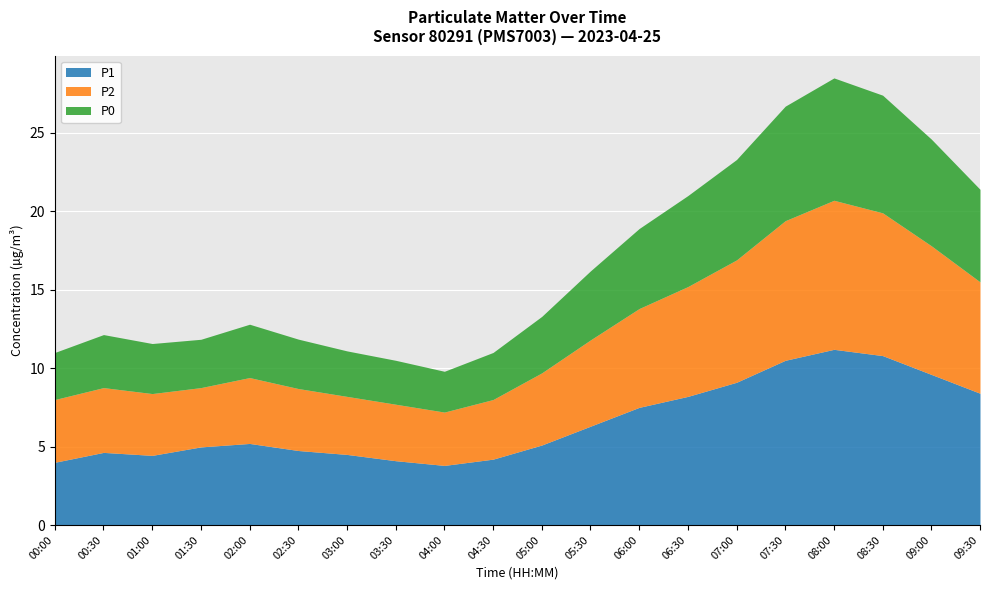

Reading left to right, transcribe all the data shown in this chart.

P1: 4.0	4.6	4.4	5.0	5.2	4.8	4.5	4.1	3.8	4.2	5.1	6.3	7.5	8.2	9.1	10.5	11.2	10.8	9.6	8.4
P2: 4.0	4.1	3.9	3.8	4.2	4.0	3.7	3.6	3.4	3.8	4.6	5.5	6.3	7.0	7.8	8.9	9.5	9.1	8.2	7.1
P0: 3.0	3.4	3.2	3.1	3.4	3.1	2.9	2.8	2.6	3.0	3.6	4.4	5.1	5.8	6.4	7.3	7.8	7.5	6.8	5.9